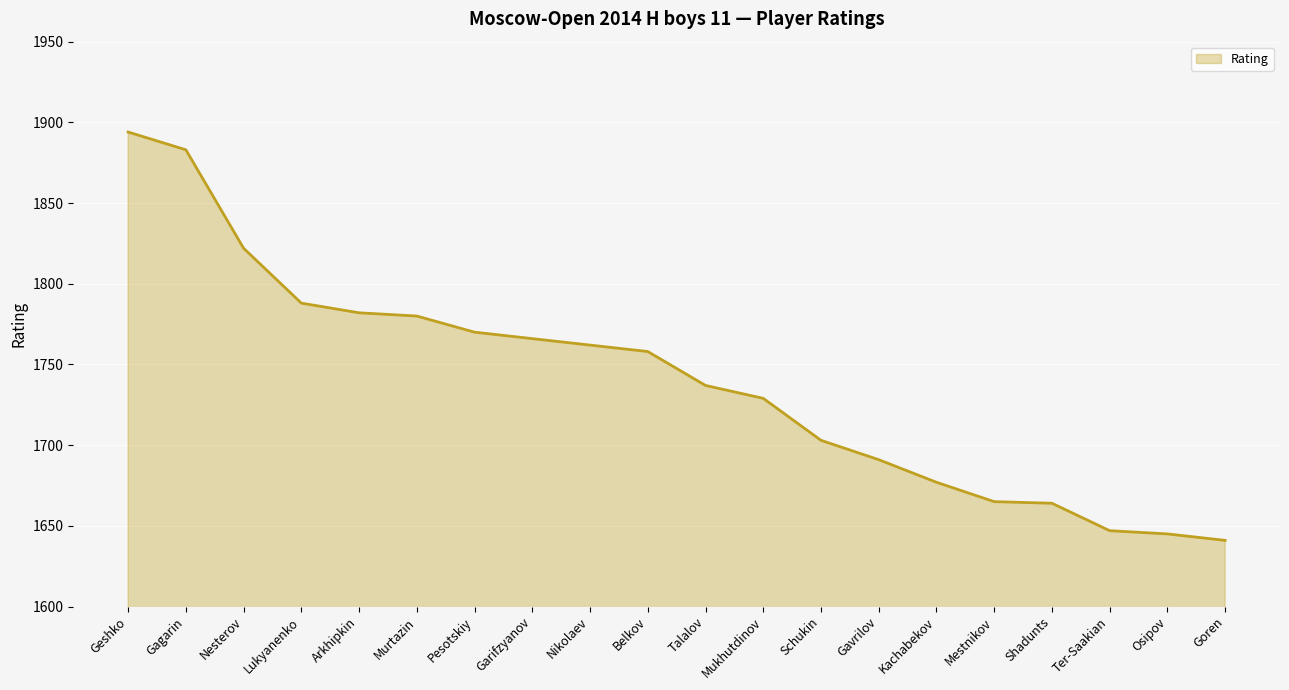

What value does the data have at Pesotskiy, to the nearest 10?

1770